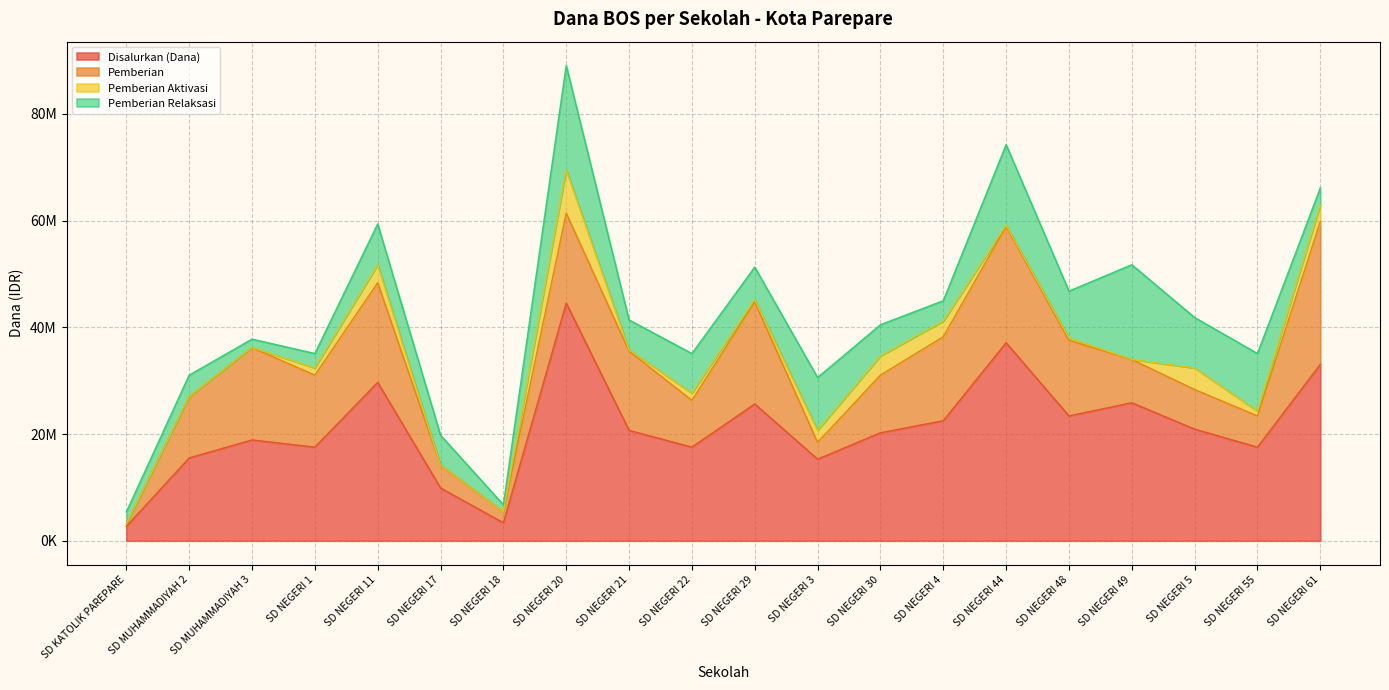

Which has a higher value, SD NEGERI 4 or SD NEGERI 61?

SD NEGERI 61